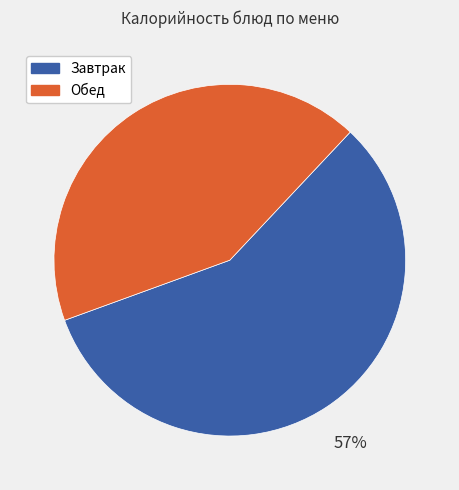

Combined, do Обед and Завтрак account for over 50%?

Yes